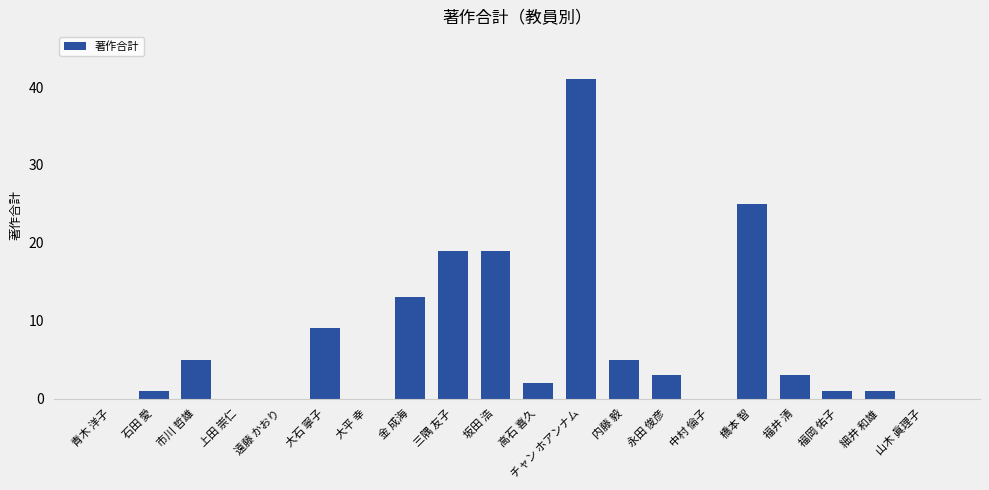

What is the change in value from 青木 洋子 to 福岡 佑子?

+1